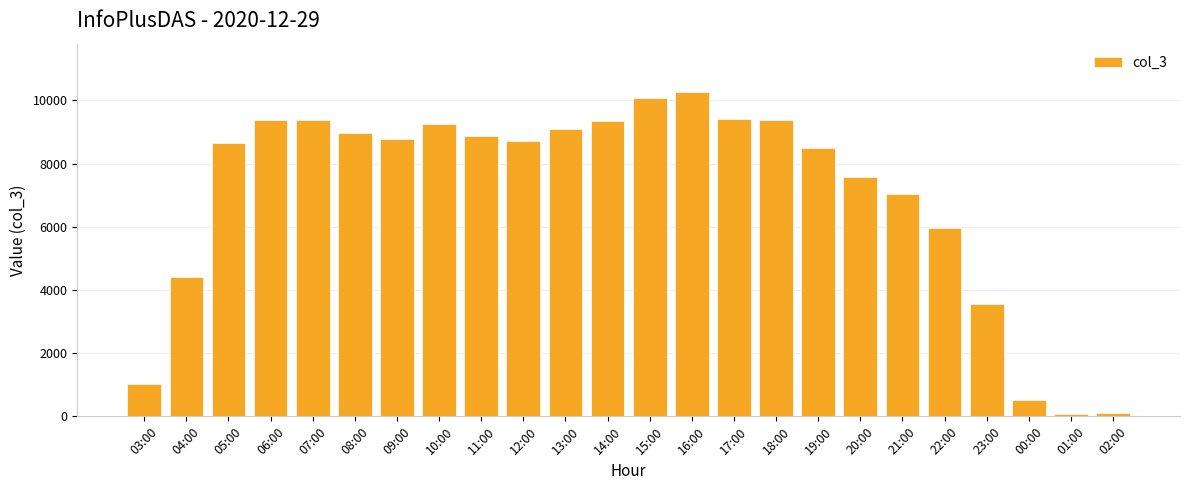

What is the value of the 22nd bar from the left?

514